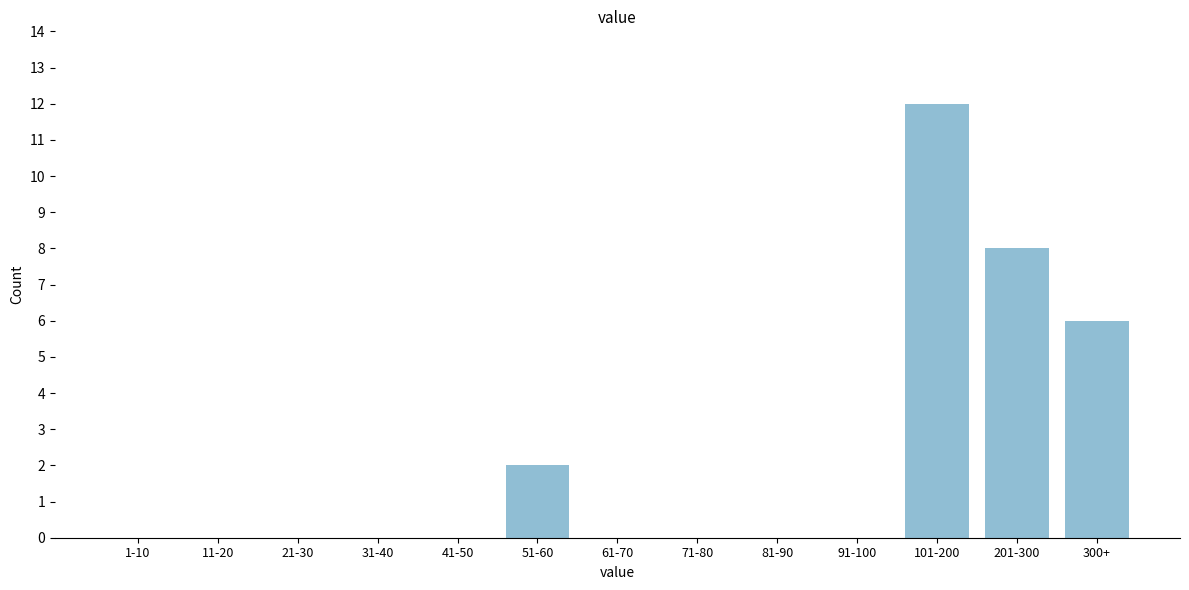

Reading left to right, what are all the values shown in this chart?

1-10=0	11-20=0	21-30=0	31-40=0	41-50=0	51-60=2	61-70=0	71-80=0	81-90=0	91-100=0	101-200=12	201-300=8	300+=6